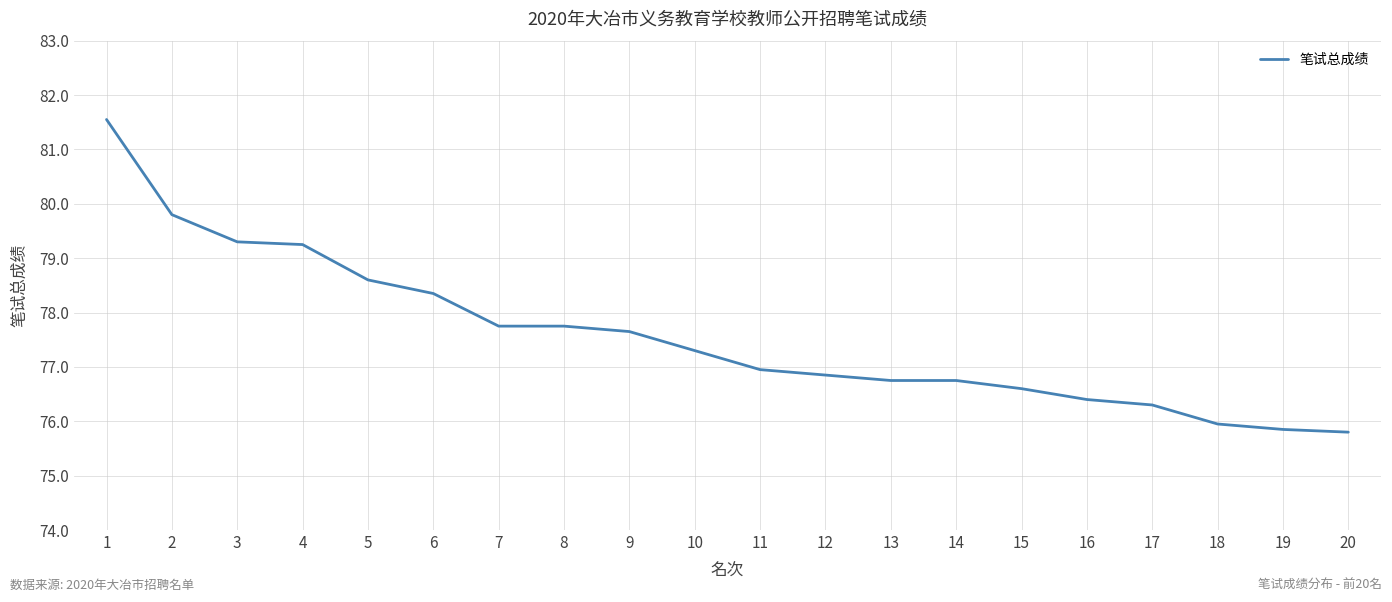

What is the minimum value shown in the chart?

75.8